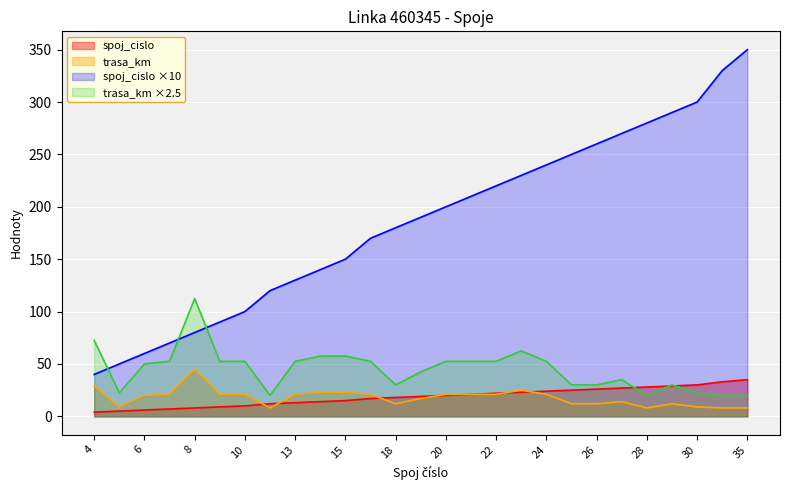

At which label does spoj_cislo reach its minimum?

4